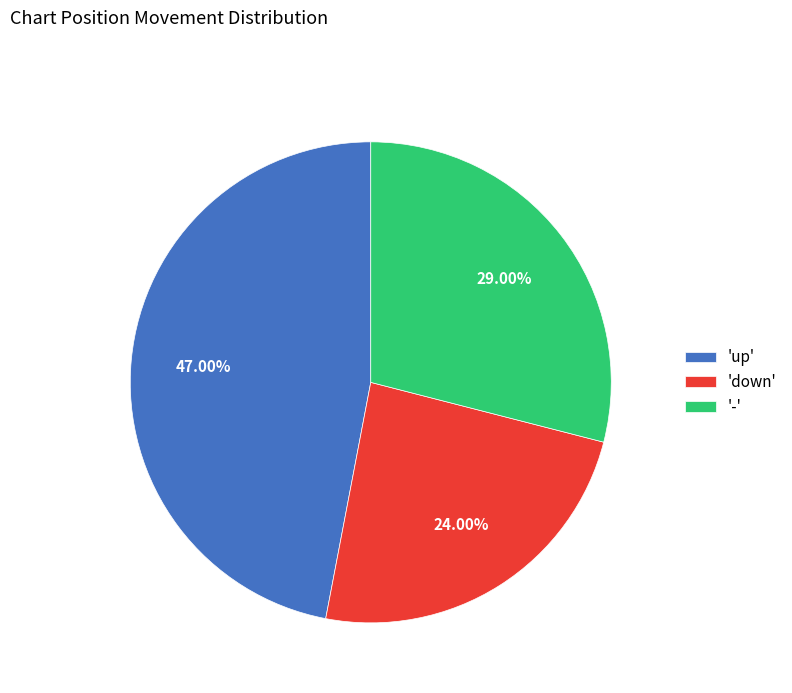

Does any single category account for the majority?

No